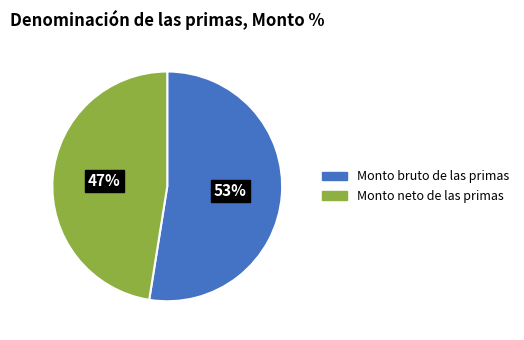

What is the smallest slice in the pie chart?

Monto neto de las primas